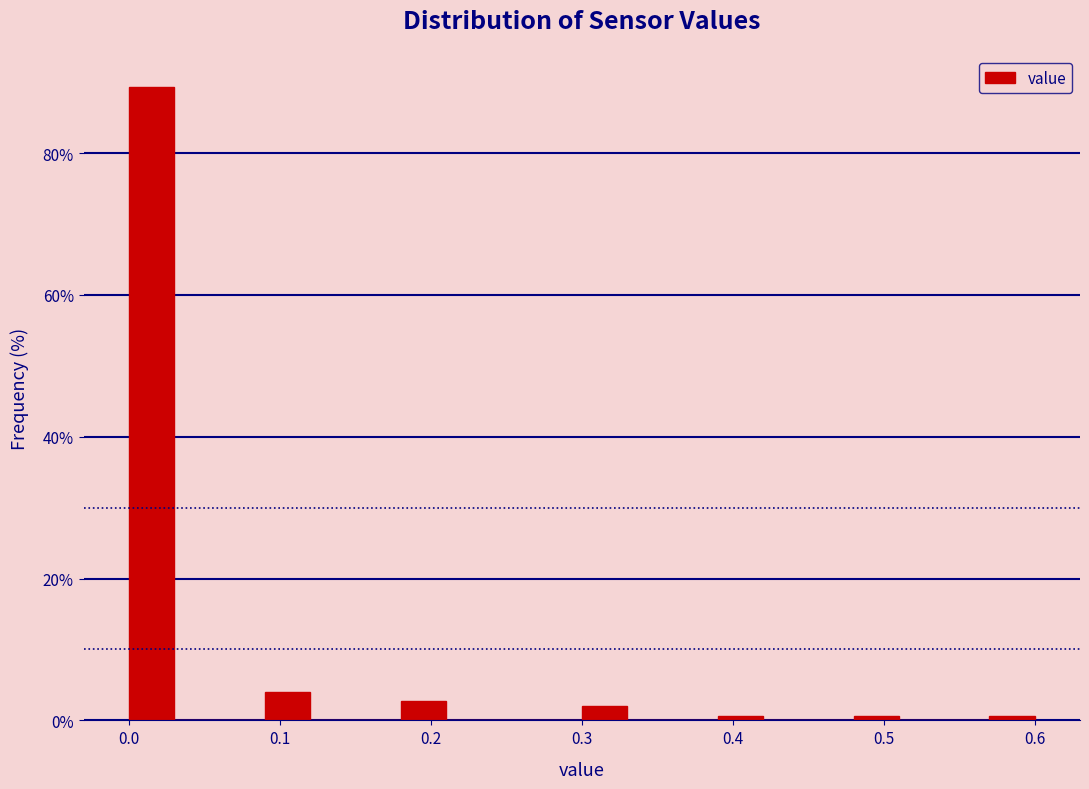

Read against the x-axis, roughly where is the centre of the tallest bar?

0.02